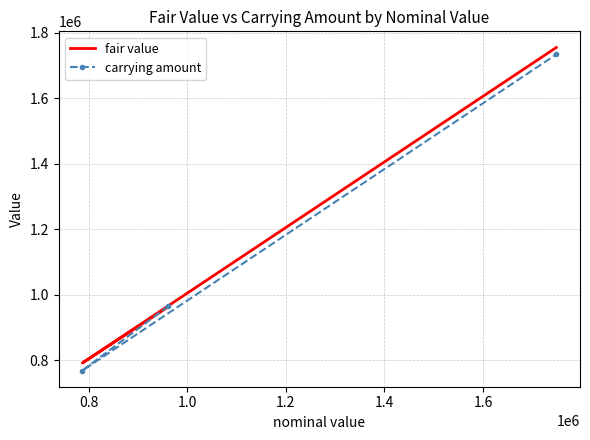

Reading left to right, transcribe all the data shown in this chart.

fair value: 963118	791503	1754621
carrying amount: 965180	768385	1733565